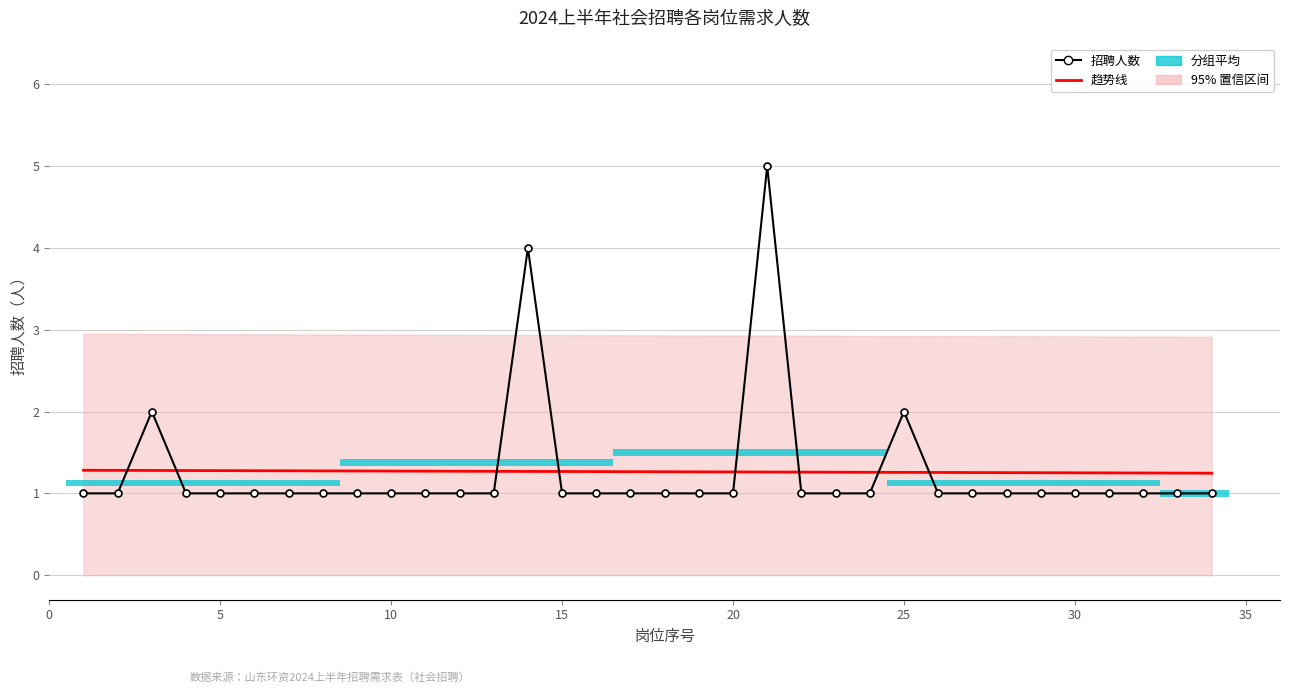

How many values in the 招聘人数 series exceed 1?

4